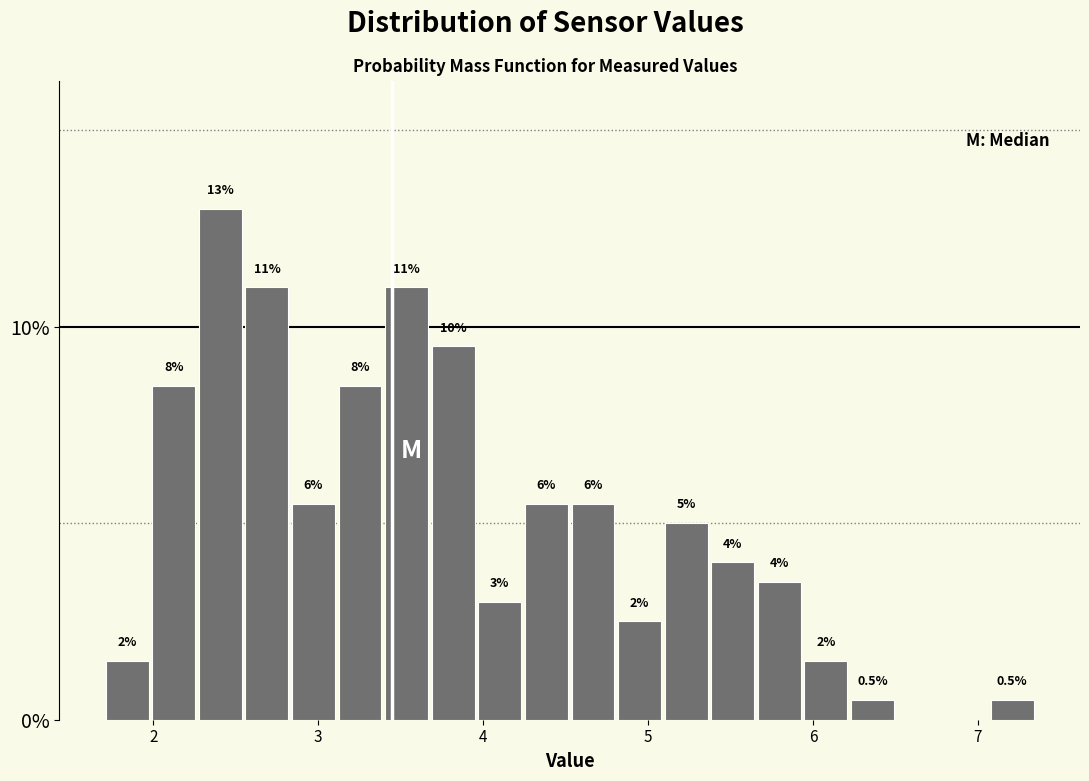

Read against the x-axis, roughly where is the centre of the tallest bar?

2.4